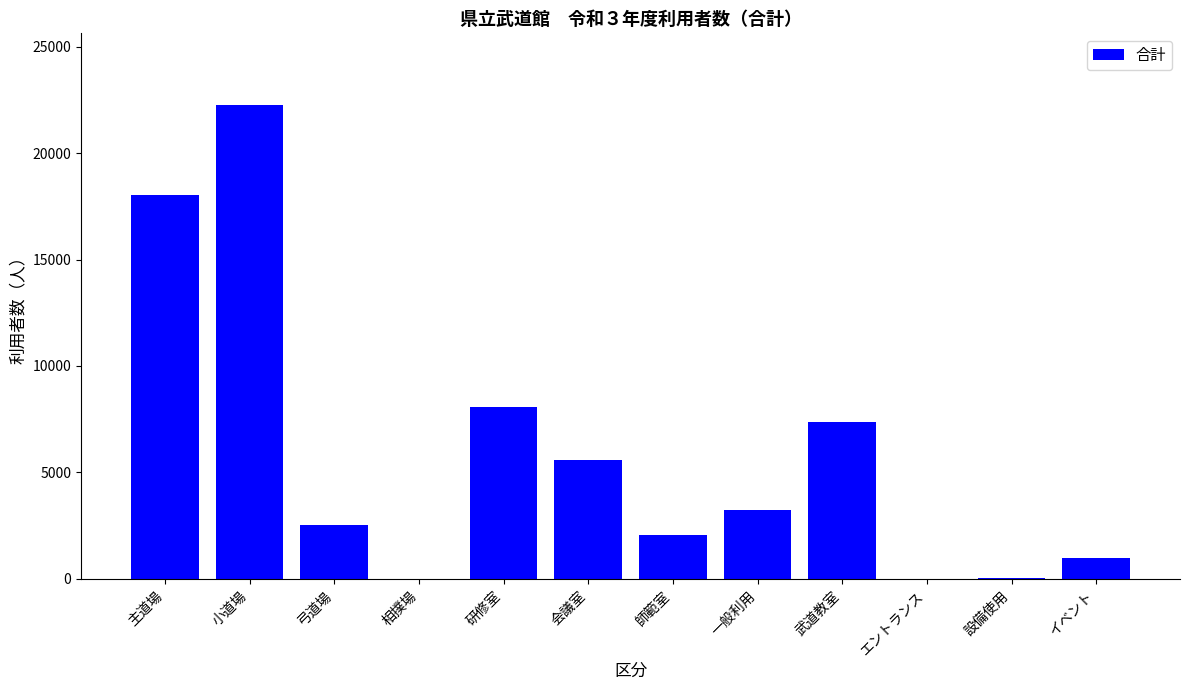

What is the change in value from 師範室 to 武道教室?

+5336